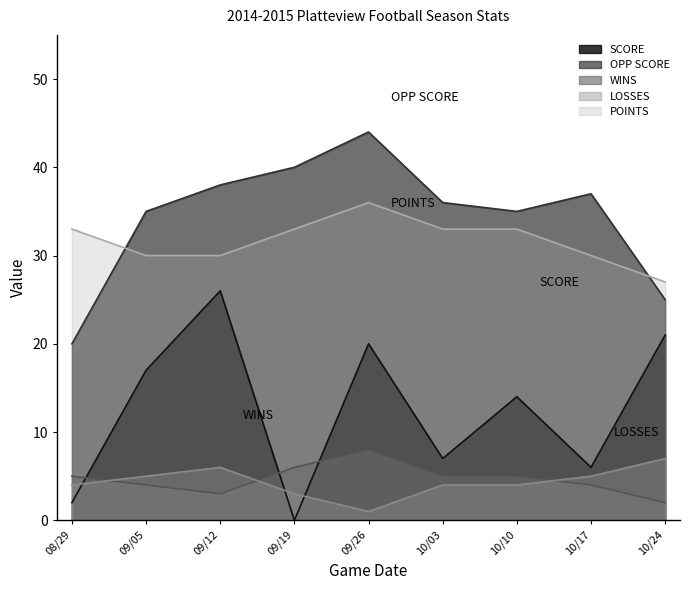

True or false: WINS has a value of 6 at 09/19.

True